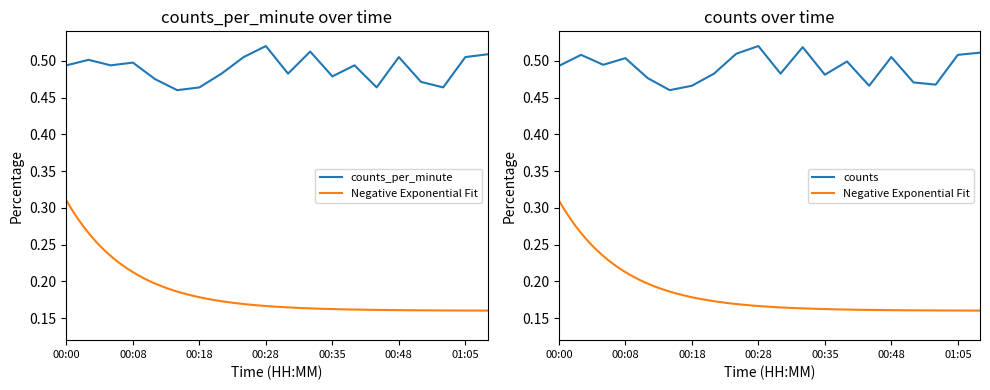

Read the counts_per_minute value at 00:03.

0.5